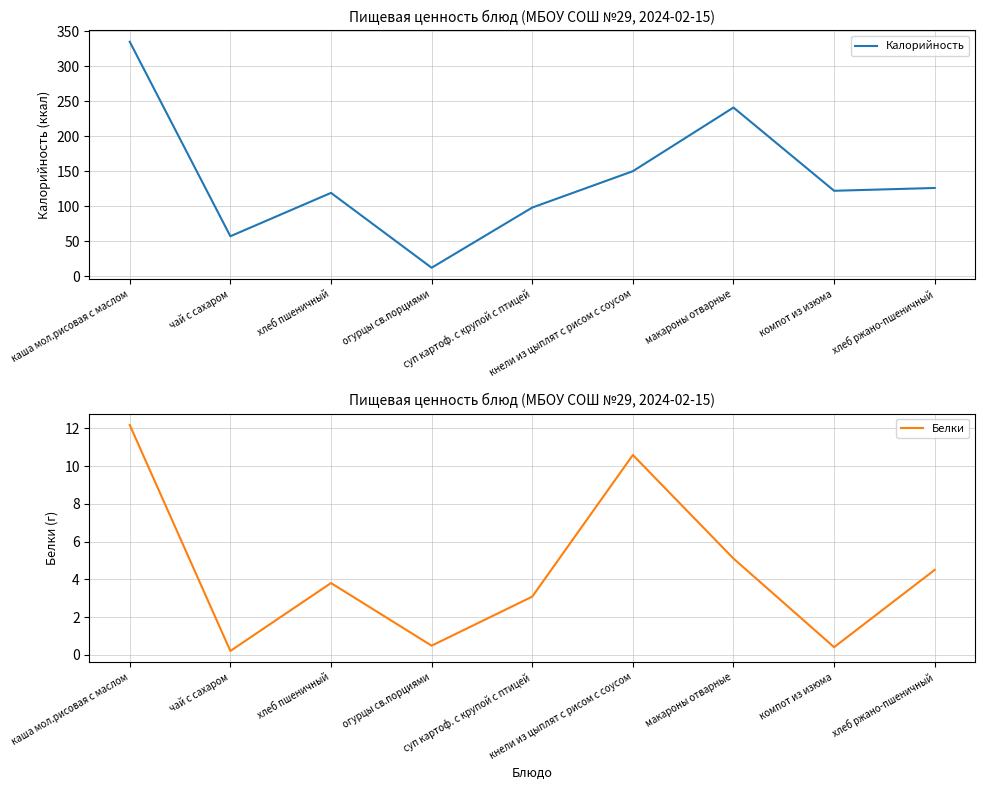

What is the approximate value of Белки at компот из изюма?

0.4